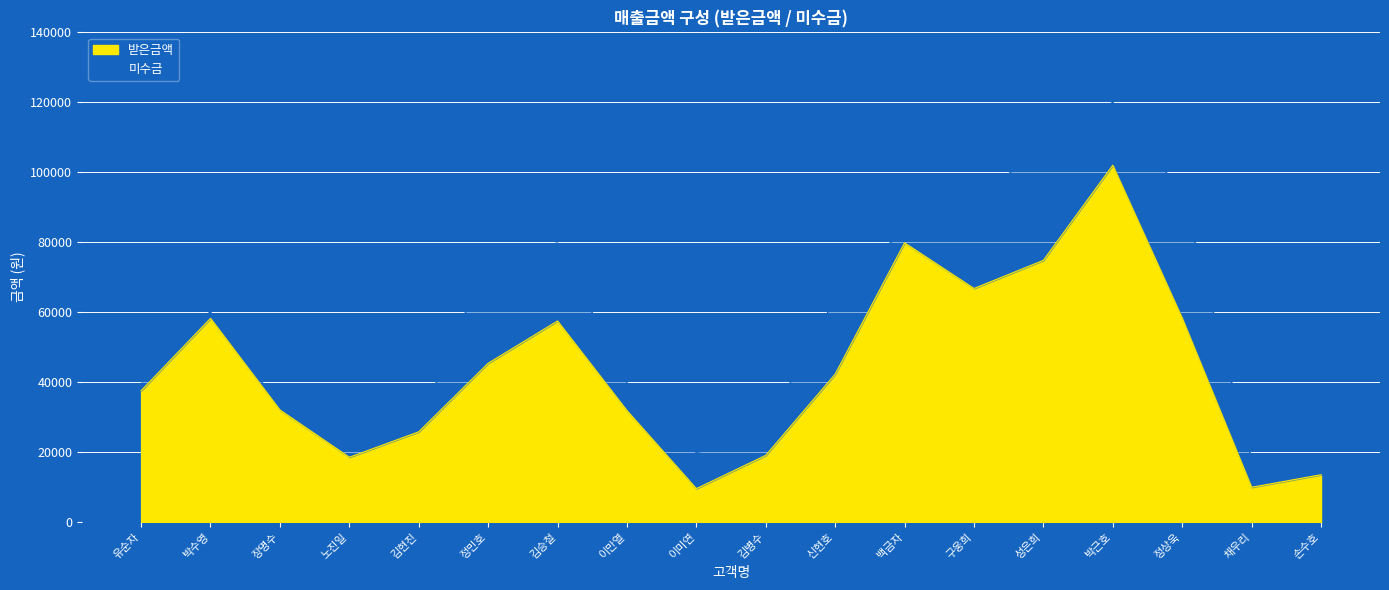

True or false: there are more than 0 points higher than both neighbors.

True